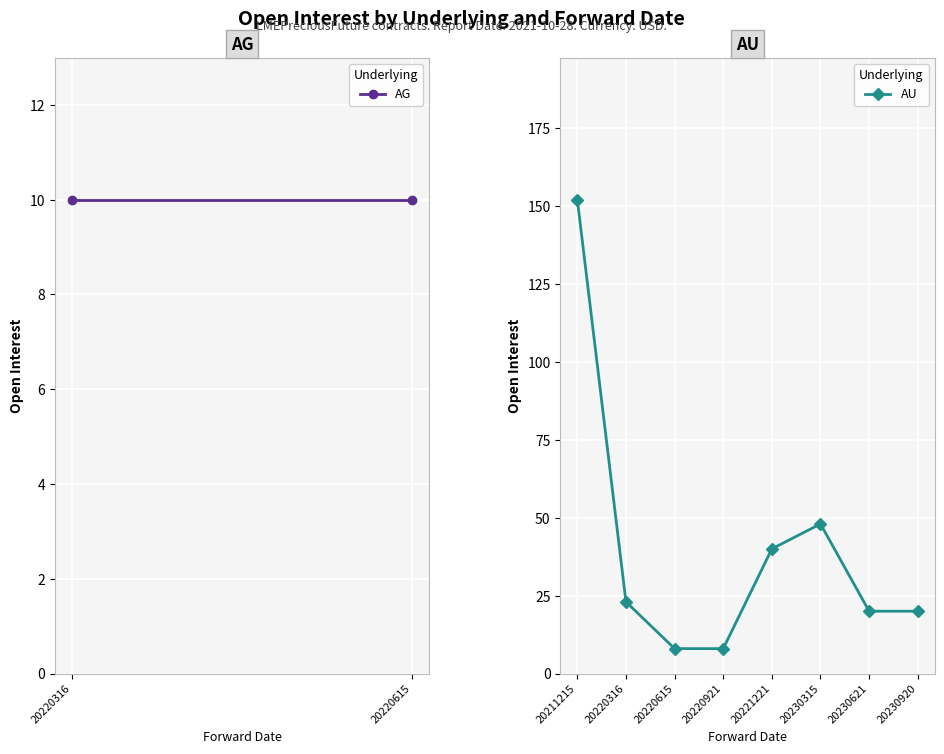

Reading left to right, list all the values displayed in this chart.

152	23	8	8	40	48	20	20